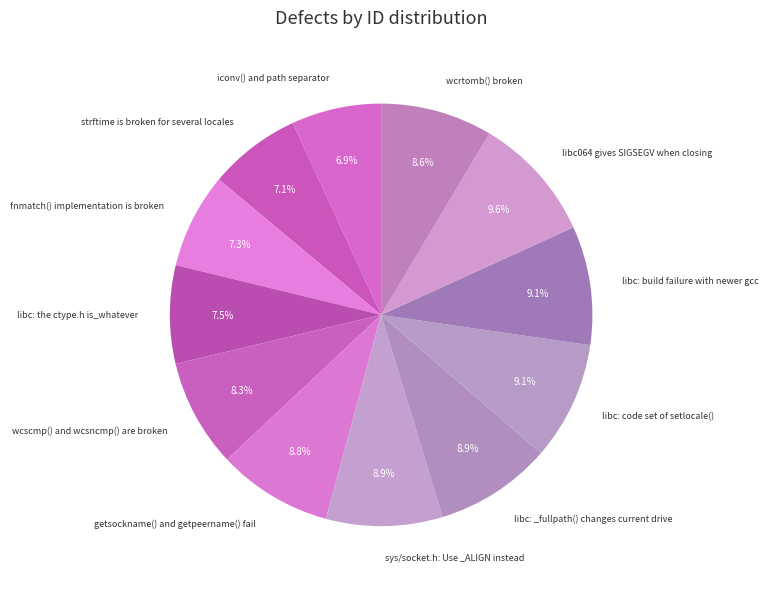

What is the total percentage of strftime is broken for several locales and libc064 gives SIGSEGV when closing?

16.7%